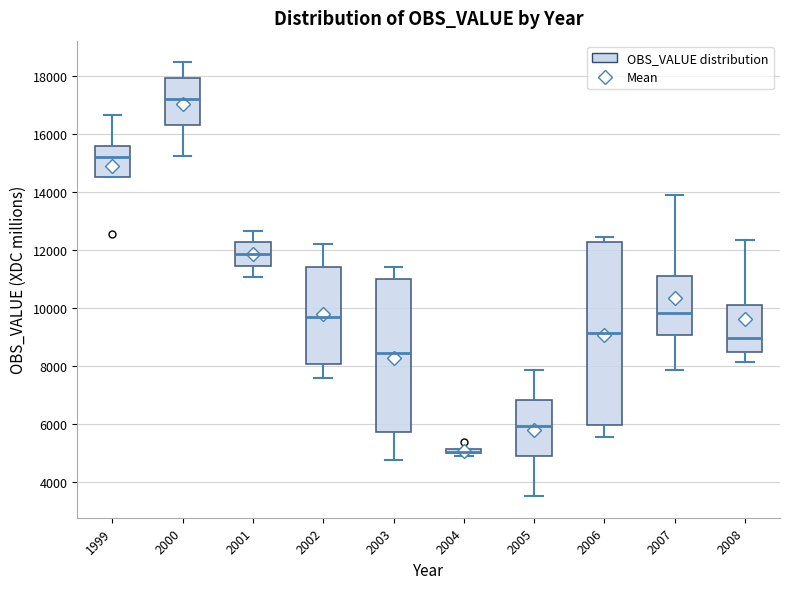

Where is the lower edge of the box at x = 1999 on the y-axis? The values are not printed on the chart, so give them approximately, as read against the axis.

14600